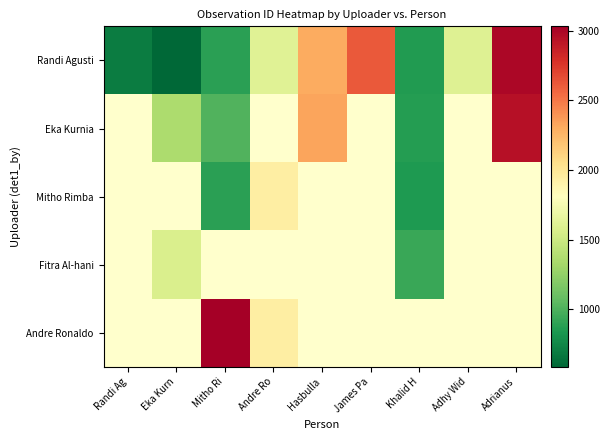

What is the maximum value shown in the chart?

3030.0